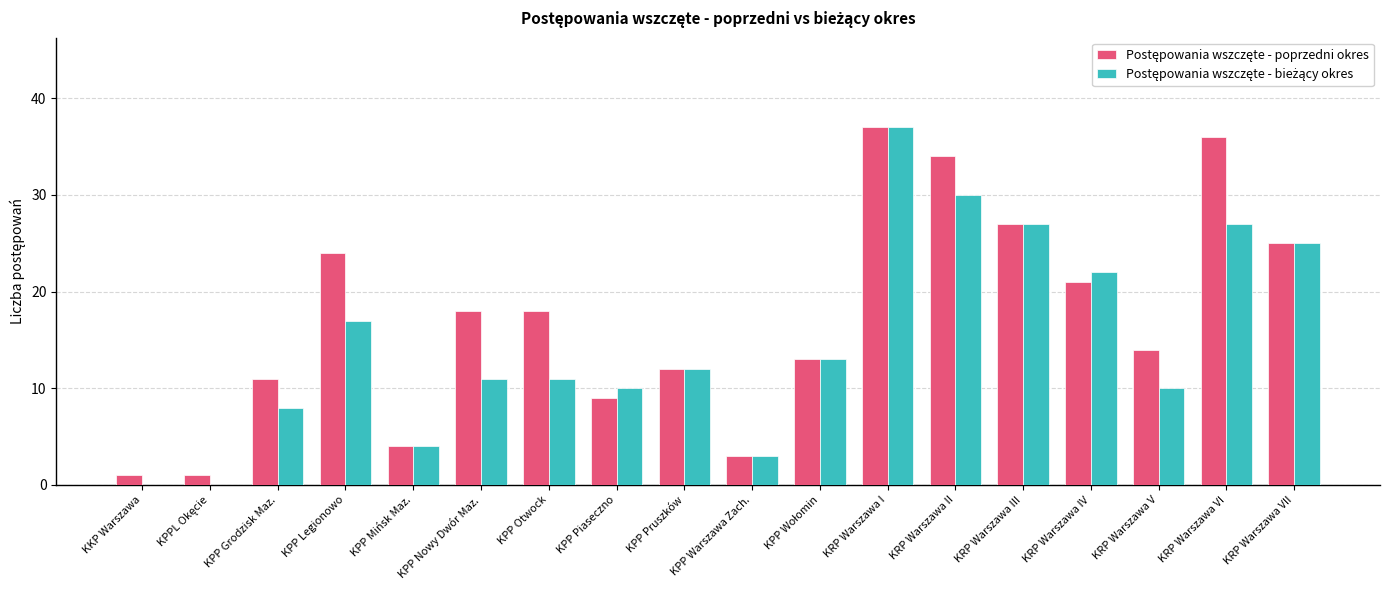

What is the total value across all series at KPP Pruszków?

24